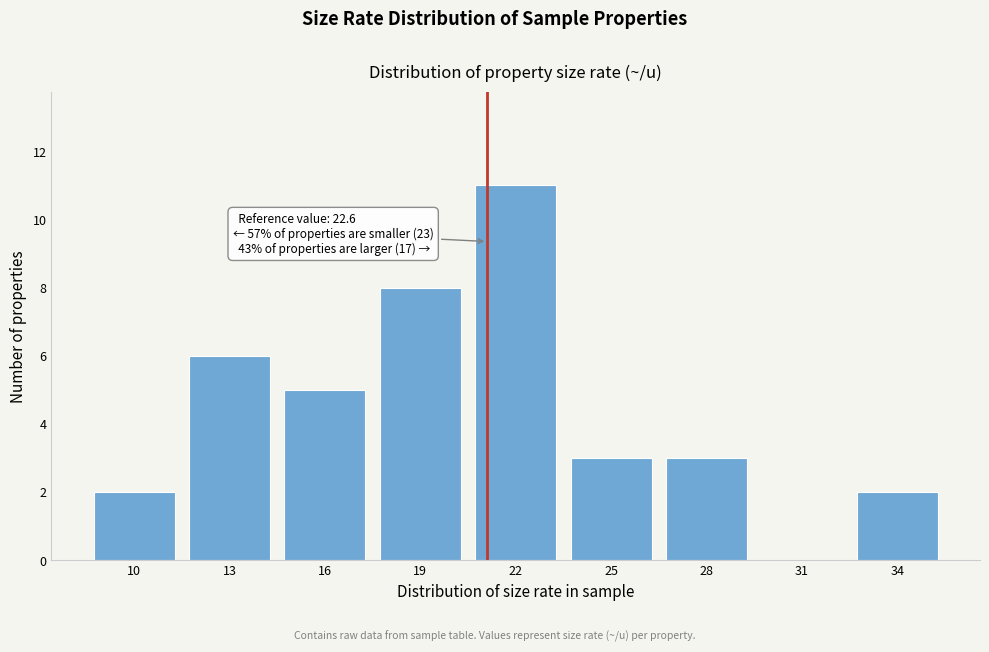

Reading right to left, transcribe all the data shown in this chart.

34=2	31=0	28=3	25=3	22=11	19=8	16=5	13=6	10=2